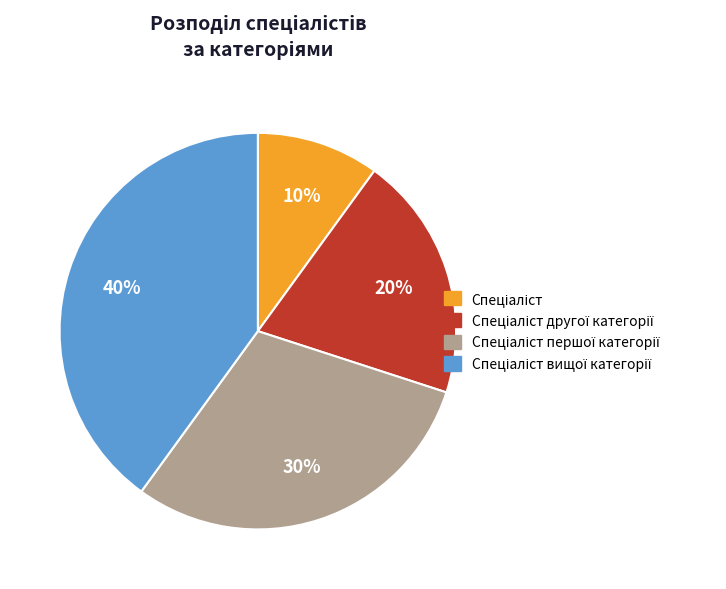

To the nearest percent, what is the average slice percentage?

25%